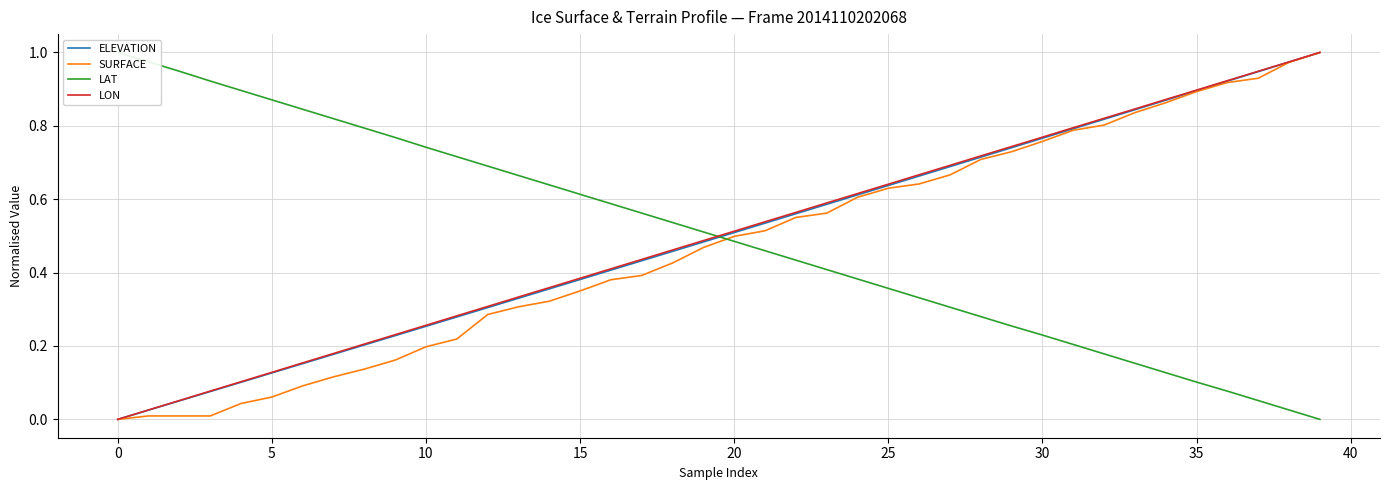

Is this an area chart (filled region under the line)?

No